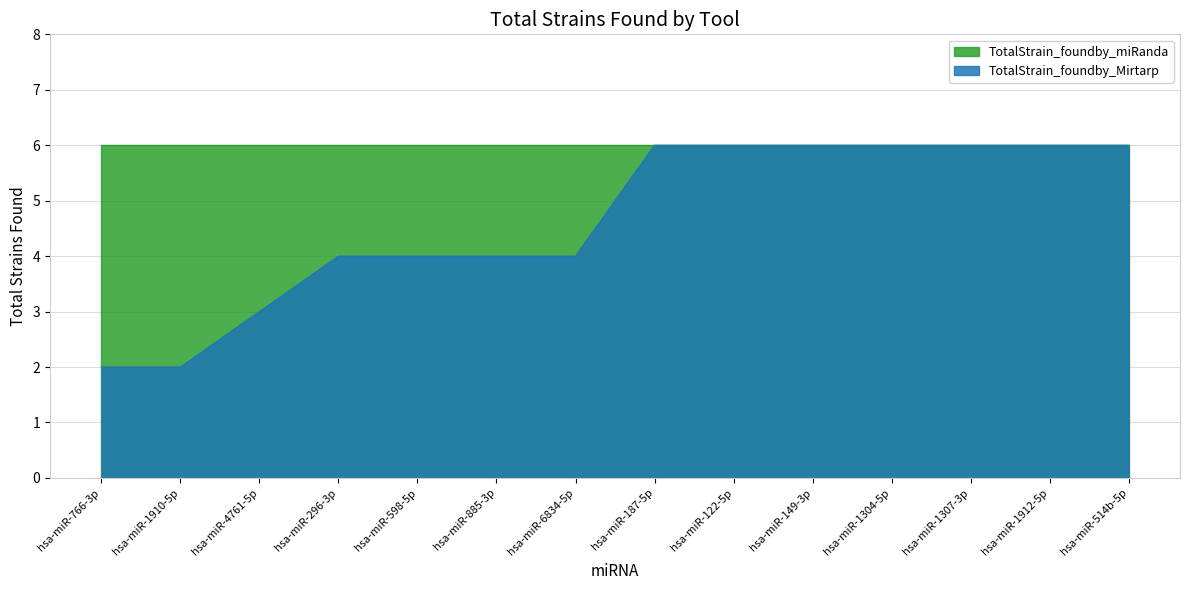

Which category has the highest value across all series?

hsa-miR-187-5p